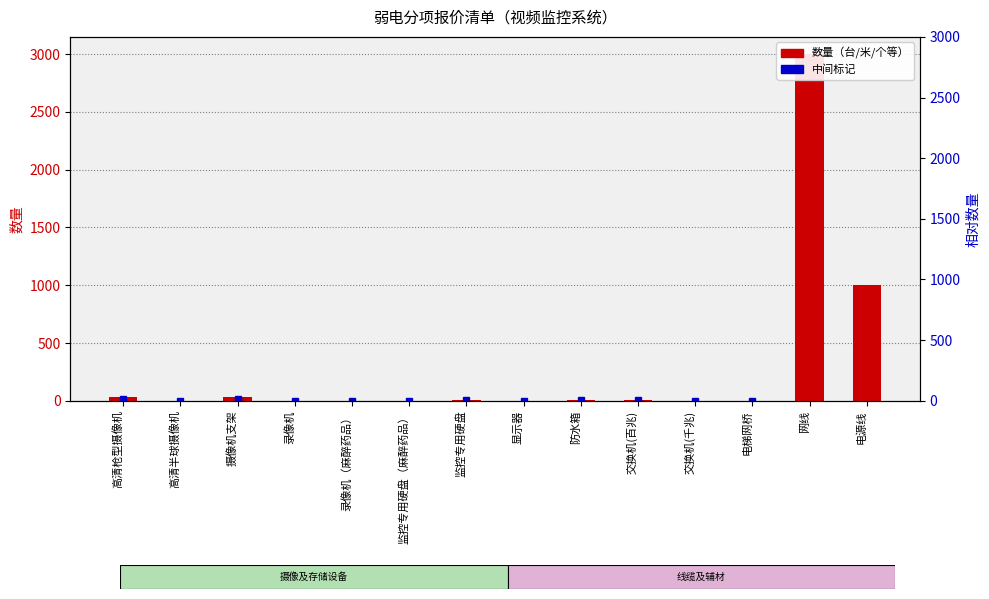

List the labels in order of value, smallest first.

高清半球摄像机, 录像机, 录像机（麻醉药品）, 监控专用硬盘（麻醉药品）, 显示器, 交换机(千兆), 电梯网桥, 防水箱, 监控专用硬盘, 交换机(百兆), 高清枪型摄像机, 摄像机支架, 电源线, 网线